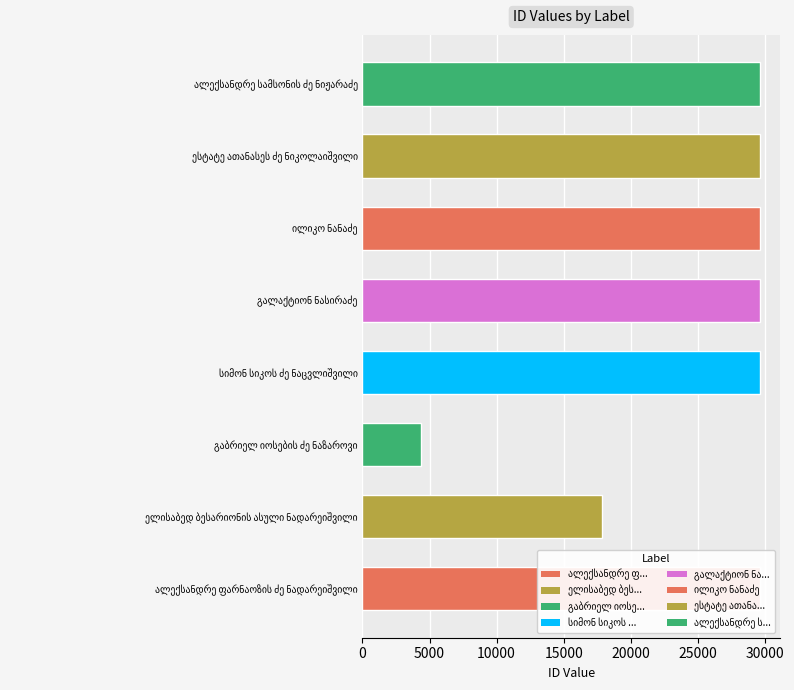

What is the difference between the maximum and second lowest values?

11820